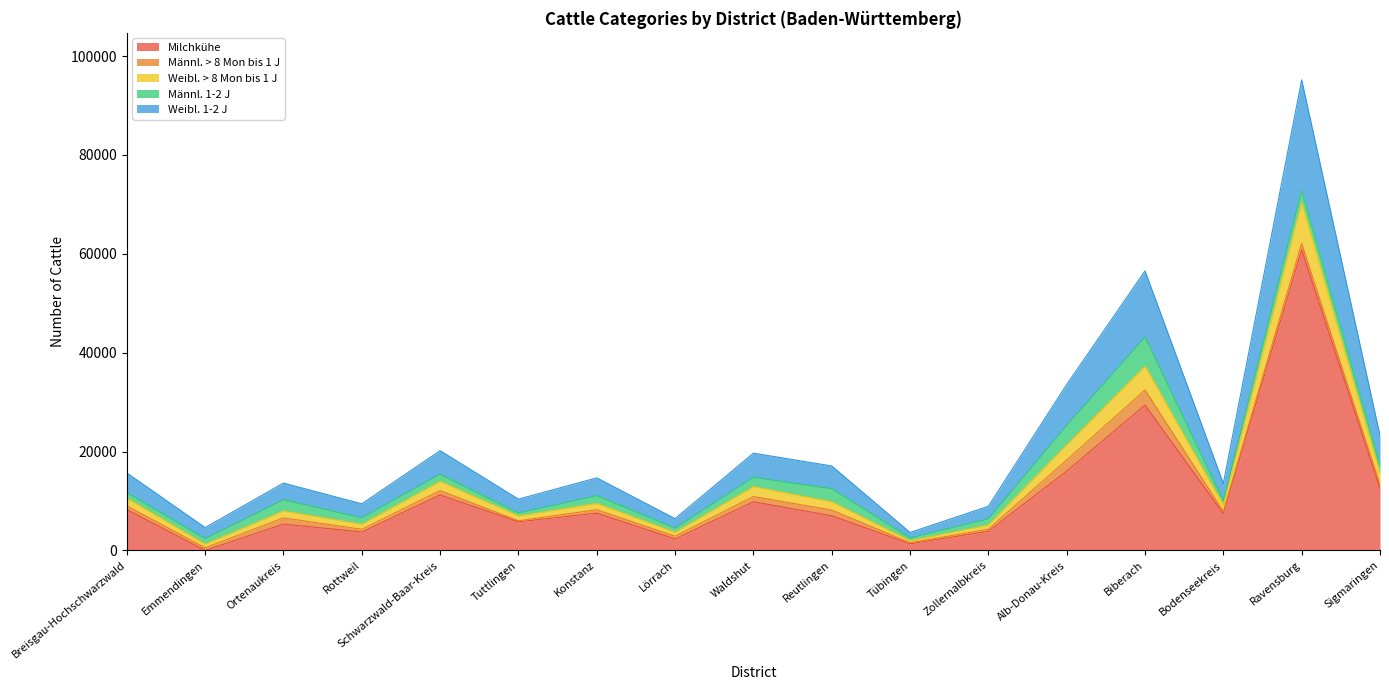

At which category does Weibl. 1-2 J reach its first local peak?

Ortenaukreis